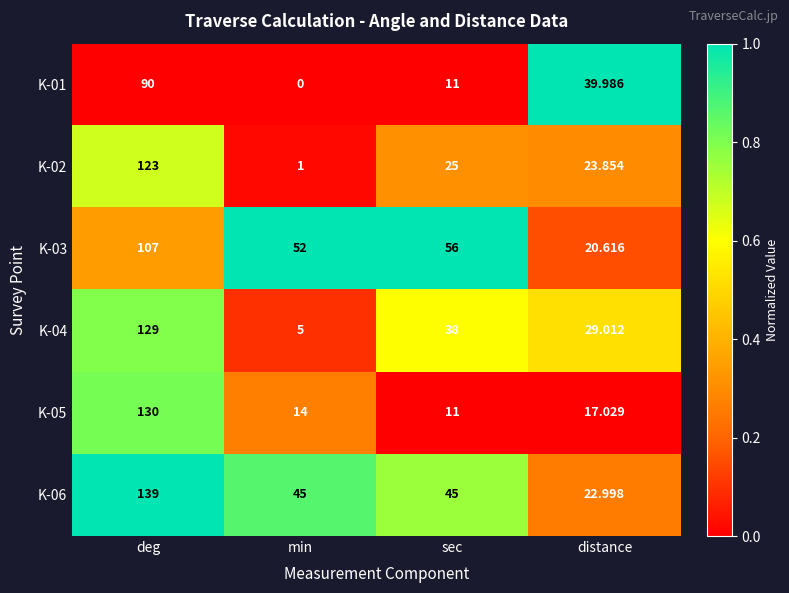

At which category is the sum across all series the highest?

deg